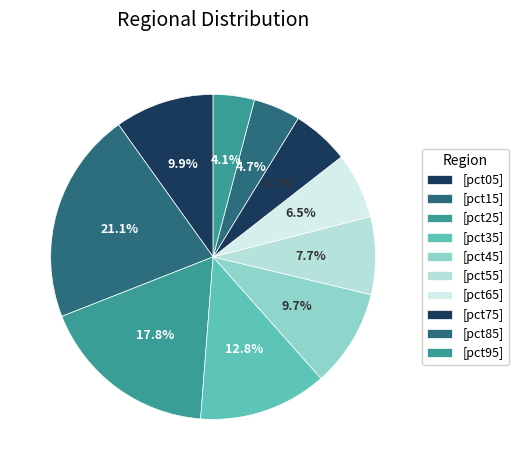

How many segments does this pie chart have?

10